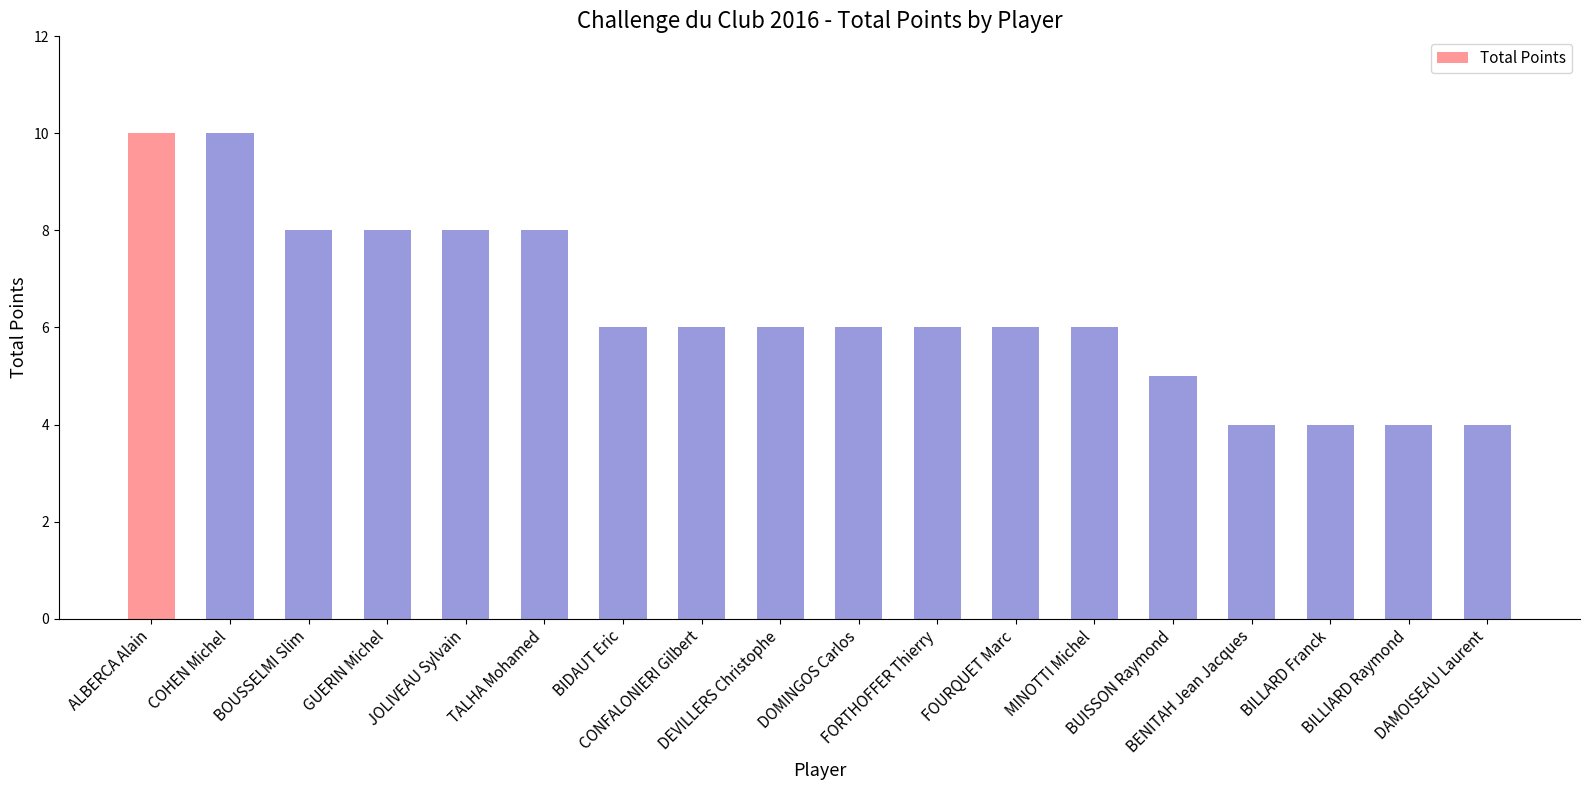

What is the value of the 18th bar from the left?

4